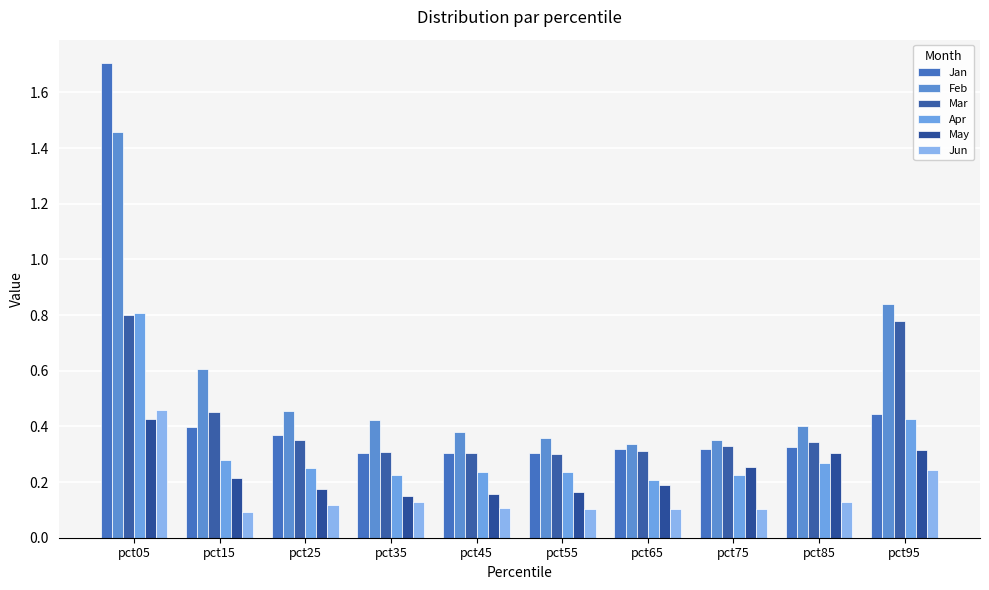

How many bars are there in each group?

6